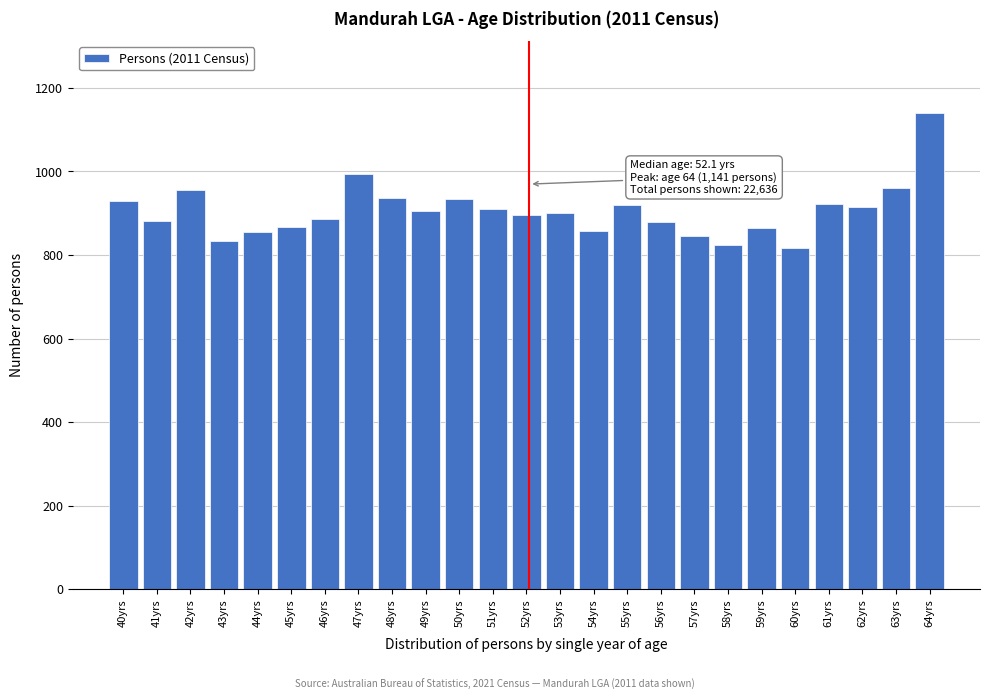

What is the difference between the values at 43yrs and 61yrs?

90